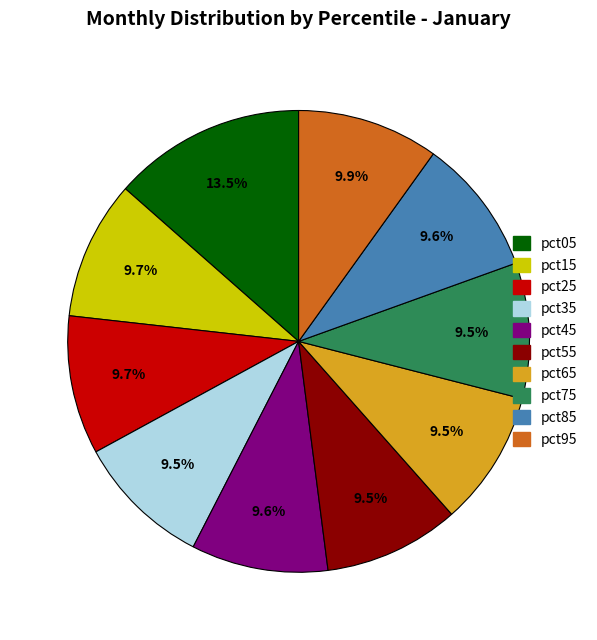

Count the number of slices in the pie.

10